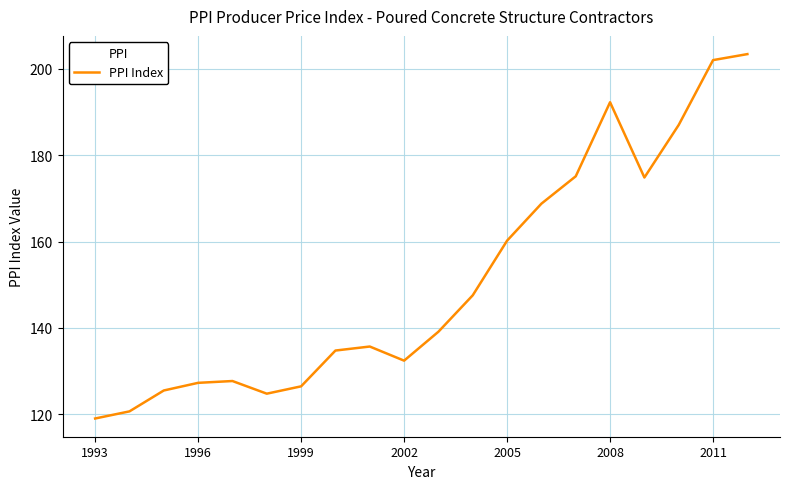

Does the chart display data point markers on the line(s)?

No